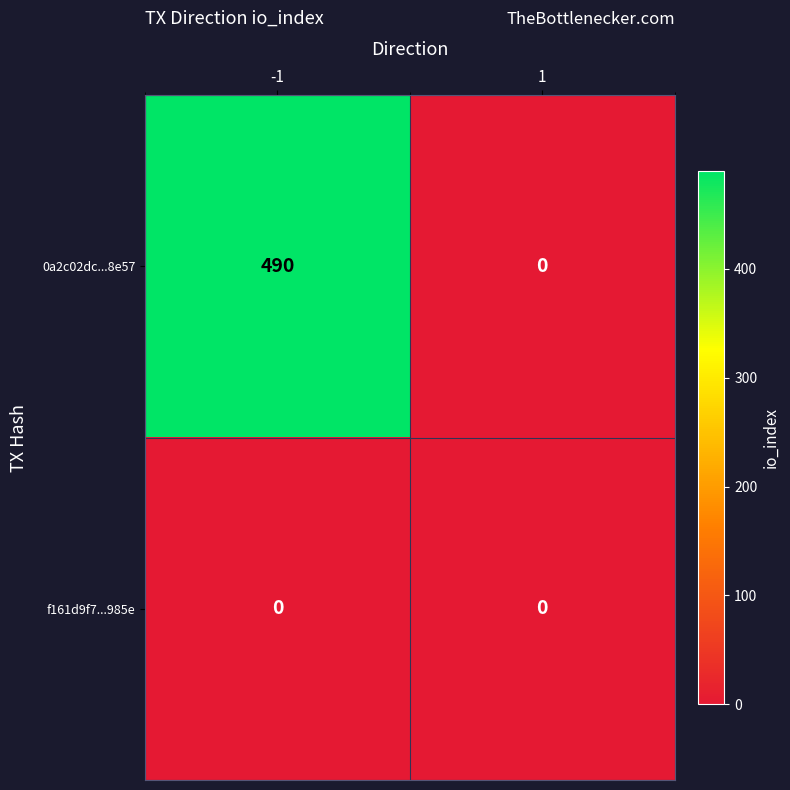

Which series has the largest range (max minus min)?

0a2c02dc...8e57